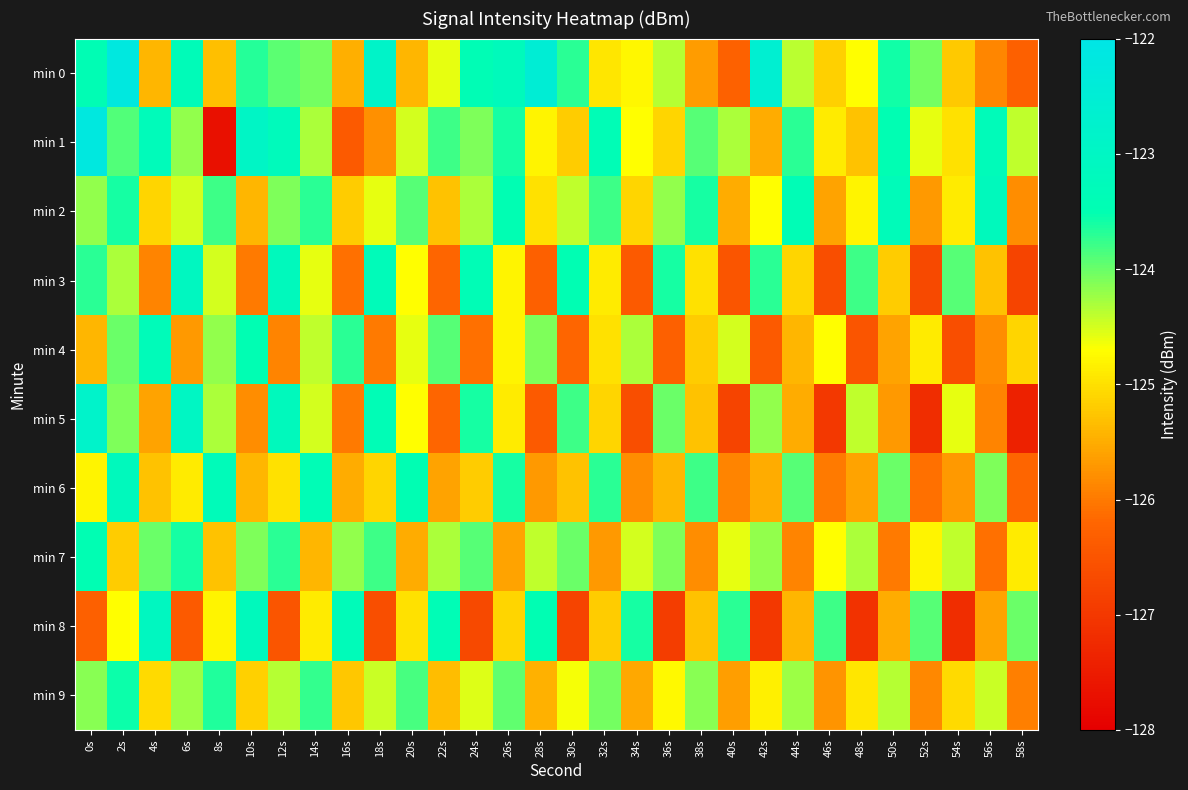

Count the number of categories in the chart.

30